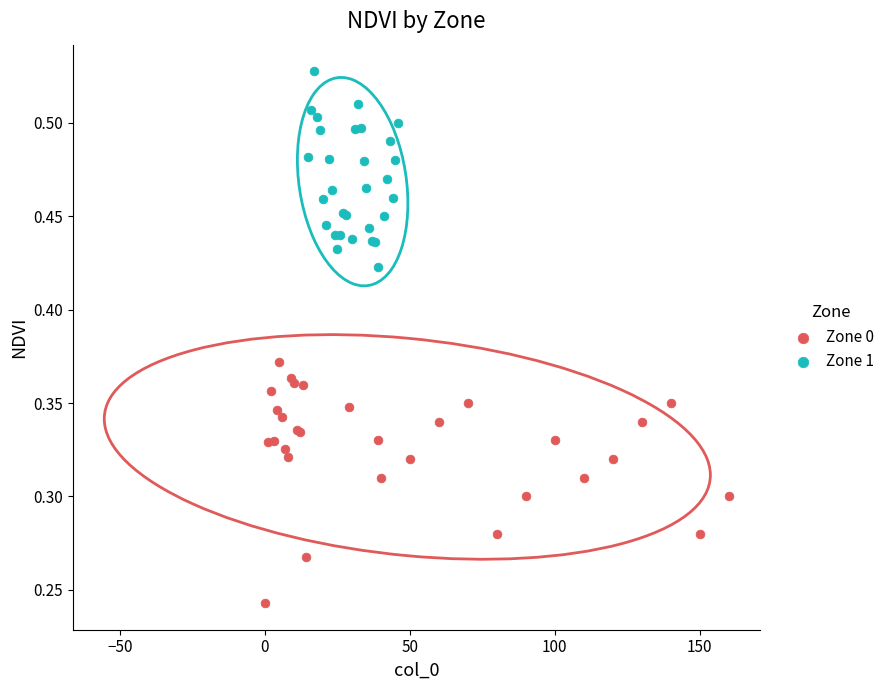

Which series reaches the maximum Y coordinate?

Zone 1